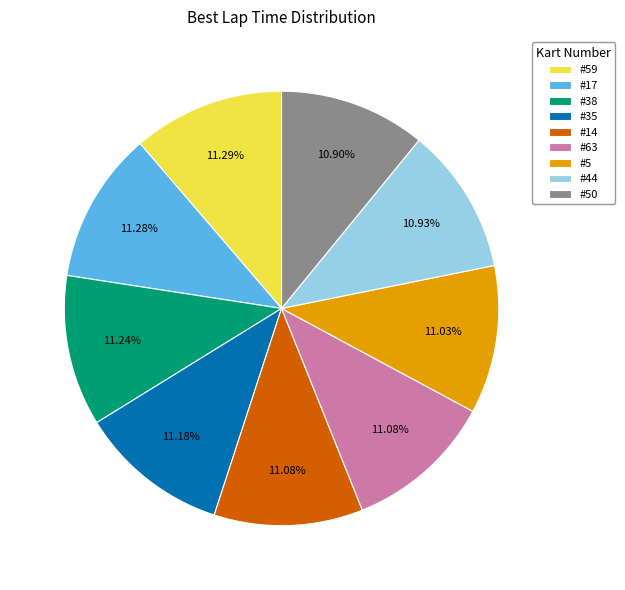

How many segments does this pie chart have?

9